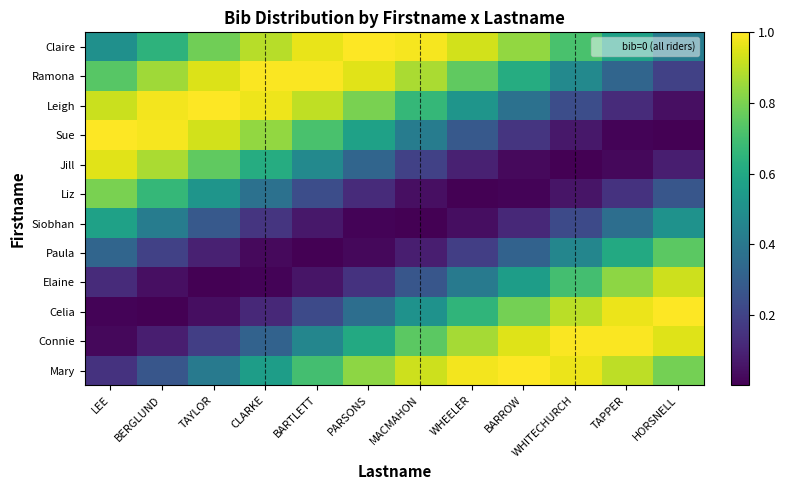

Reading right to left, transcribe all the data shown in this chart.

Claire: HORSNELL=0.4	TAPPER=0.6	WHITECHURCH=0.7	BARROW=0.8	WHEELER=0.9	MACMAHON=1.0	PARSONS=1.0	BARTLETT=1.0	CLARKE=0.9	TAYLOR=0.8	BERGLUND=0.6	LEE=0.5
Ramona: HORSNELL=0.2	TAPPER=0.3	WHITECHURCH=0.5	BARROW=0.6	WHEELER=0.8	MACMAHON=0.9	PARSONS=1.0	BARTLETT=1.0	CLARKE=1.0	TAYLOR=0.9	BERGLUND=0.9	LEE=0.7
Leigh: HORSNELL=0.0	TAPPER=0.1	WHITECHURCH=0.2	BARROW=0.4	WHEELER=0.5	MACMAHON=0.7	PARSONS=0.8	BARTLETT=0.9	CLARKE=1.0	TAYLOR=1.0	BERGLUND=1.0	LEE=0.9
Sue: HORSNELL=0.0	TAPPER=0.0	WHITECHURCH=0.1	BARROW=0.2	WHEELER=0.3	MACMAHON=0.4	PARSONS=0.6	BARTLETT=0.7	CLARKE=0.8	TAYLOR=0.9	BERGLUND=1.0	LEE=1.0
Jill: HORSNELL=0.1	TAPPER=0.0	WHITECHURCH=0.0	BARROW=0.0	WHEELER=0.1	MACMAHON=0.2	PARSONS=0.3	BARTLETT=0.5	CLARKE=0.6	TAYLOR=0.8	BERGLUND=0.9	LEE=1.0
Liz: HORSNELL=0.3	TAPPER=0.1	WHITECHURCH=0.1	BARROW=0.0	WHEELER=0.0	MACMAHON=0.0	PARSONS=0.1	BARTLETT=0.2	CLARKE=0.4	TAYLOR=0.5	BERGLUND=0.7	LEE=0.8
Siobhan: HORSNELL=0.5	TAPPER=0.4	WHITECHURCH=0.2	BARROW=0.1	WHEELER=0.0	MACMAHON=0.0	PARSONS=0.0	BARTLETT=0.1	CLARKE=0.2	TAYLOR=0.3	BERGLUND=0.4	LEE=0.6
Paula: HORSNELL=0.7	TAPPER=0.6	WHITECHURCH=0.5	BARROW=0.3	WHEELER=0.2	MACMAHON=0.1	PARSONS=0.0	BARTLETT=0.0	CLARKE=0.0	TAYLOR=0.1	BERGLUND=0.2	LEE=0.3
Elaine: HORSNELL=0.9	TAPPER=0.8	WHITECHURCH=0.7	BARROW=0.6	WHEELER=0.4	MACMAHON=0.3	PARSONS=0.1	BARTLETT=0.1	CLARKE=0.0	TAYLOR=0.0	BERGLUND=0.0	LEE=0.1
Celia: HORSNELL=1.0	TAPPER=1.0	WHITECHURCH=0.9	BARROW=0.8	WHEELER=0.7	MACMAHON=0.5	PARSONS=0.4	BARTLETT=0.2	CLARKE=0.1	TAYLOR=0.0	BERGLUND=0.0	LEE=0.0
Connie: HORSNELL=1.0	TAPPER=1.0	WHITECHURCH=1.0	BARROW=0.9	WHEELER=0.9	MACMAHON=0.7	PARSONS=0.6	BARTLETT=0.5	CLARKE=0.3	TAYLOR=0.2	BERGLUND=0.1	LEE=0.0
Mary: HORSNELL=0.8	TAPPER=0.9	WHITECHURCH=1.0	BARROW=1.0	WHEELER=1.0	MACMAHON=0.9	PARSONS=0.8	BARTLETT=0.7	CLARKE=0.6	TAYLOR=0.4	BERGLUND=0.3	LEE=0.1